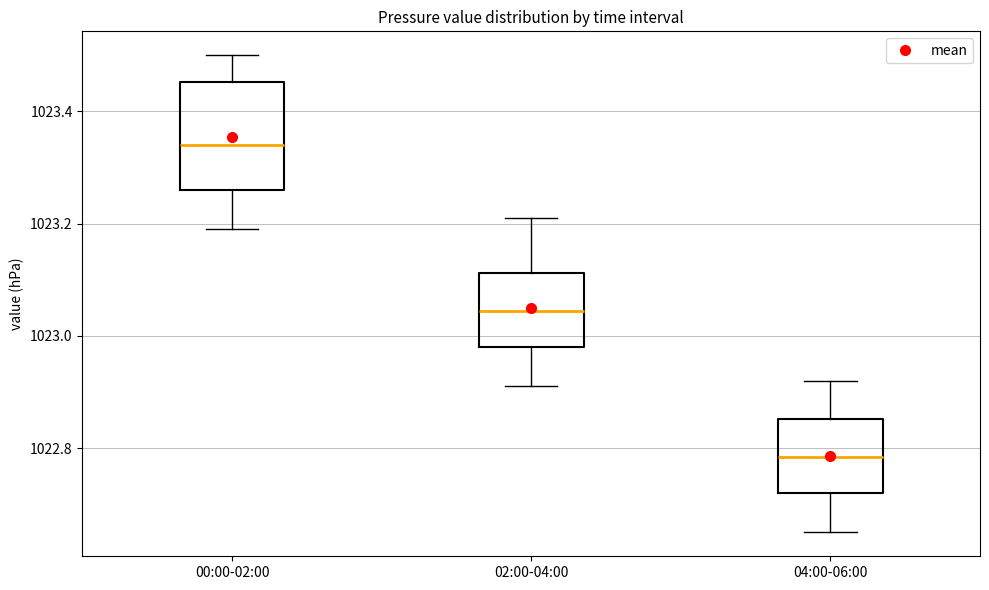

Which box's median line is the highest?

00:00-02:00